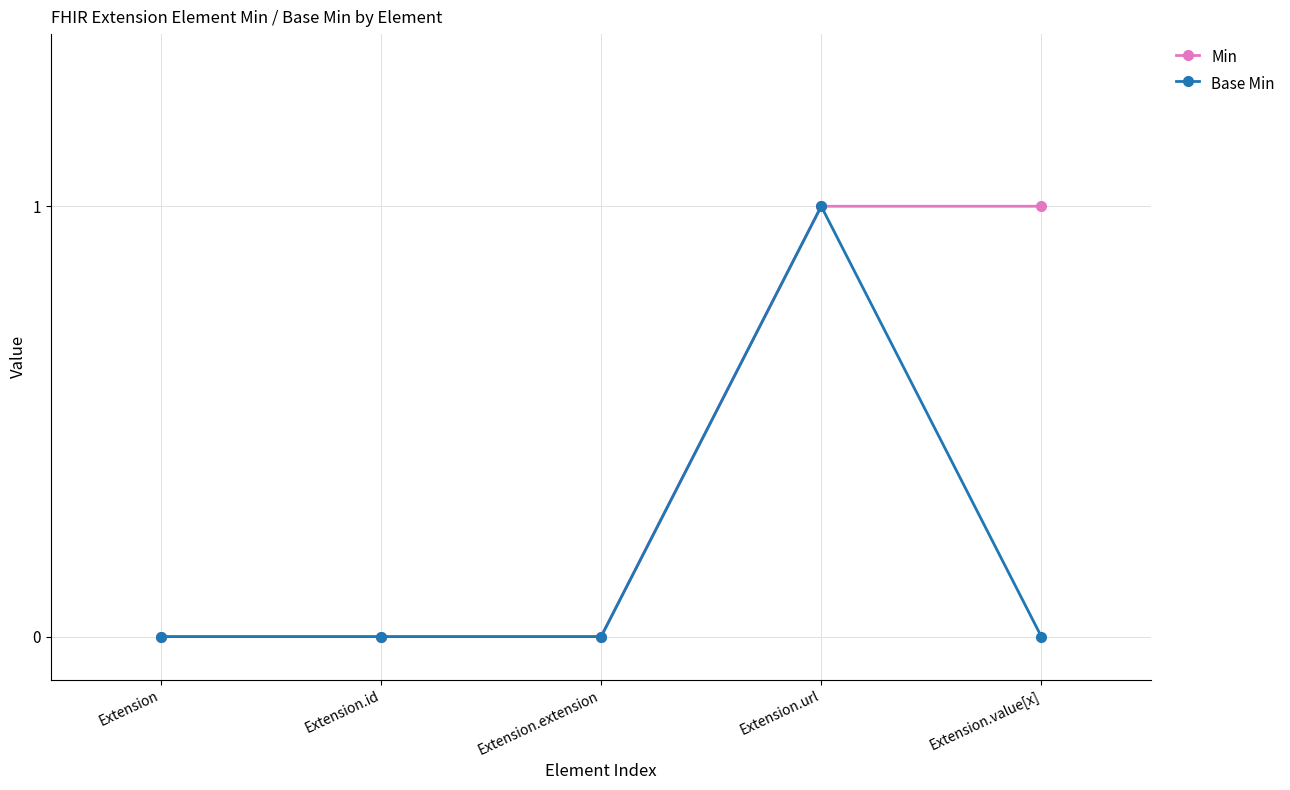

True or false: Base Min has more than 2 points higher than both neighbors.

False